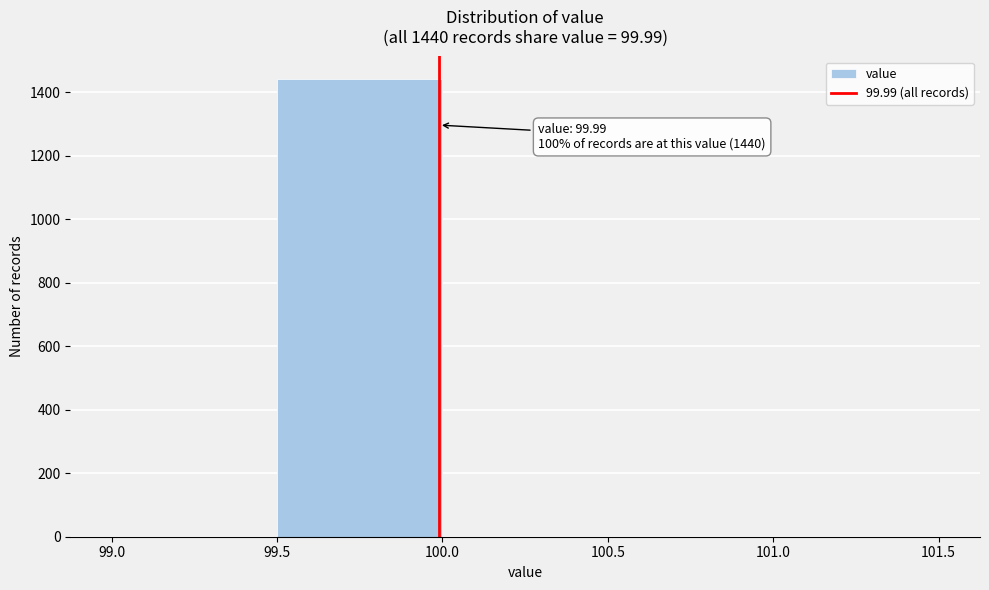

Which range on the x-axis has the tallest bar?

99.5 to 100.0